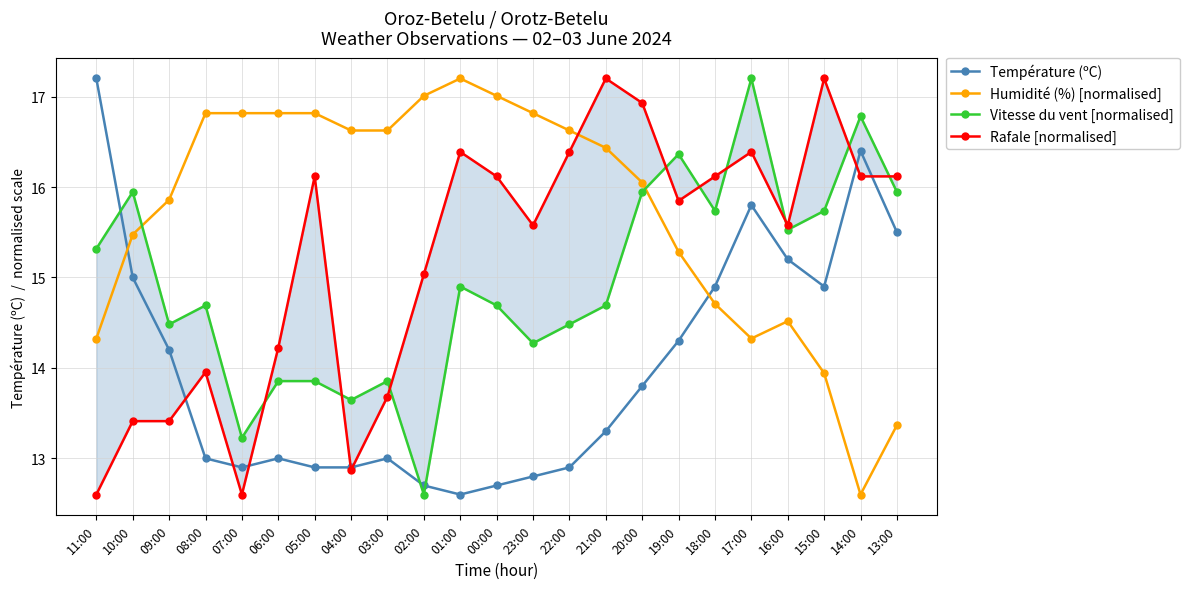

Read the Humidité (%) [normalised] value at 13:00.

13.4